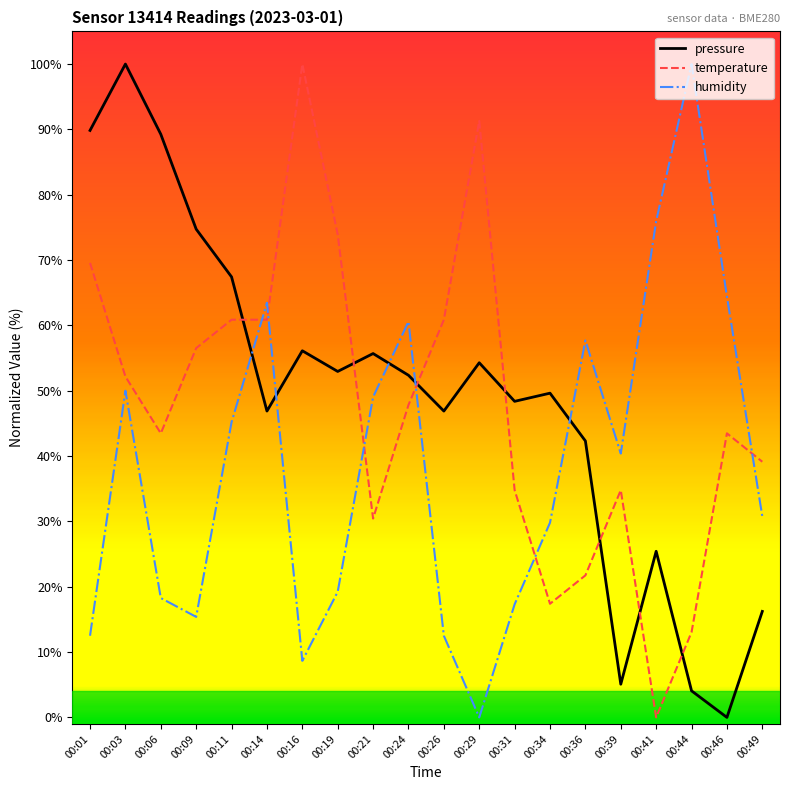

True or false: temperature and pressure cross at least once.

True